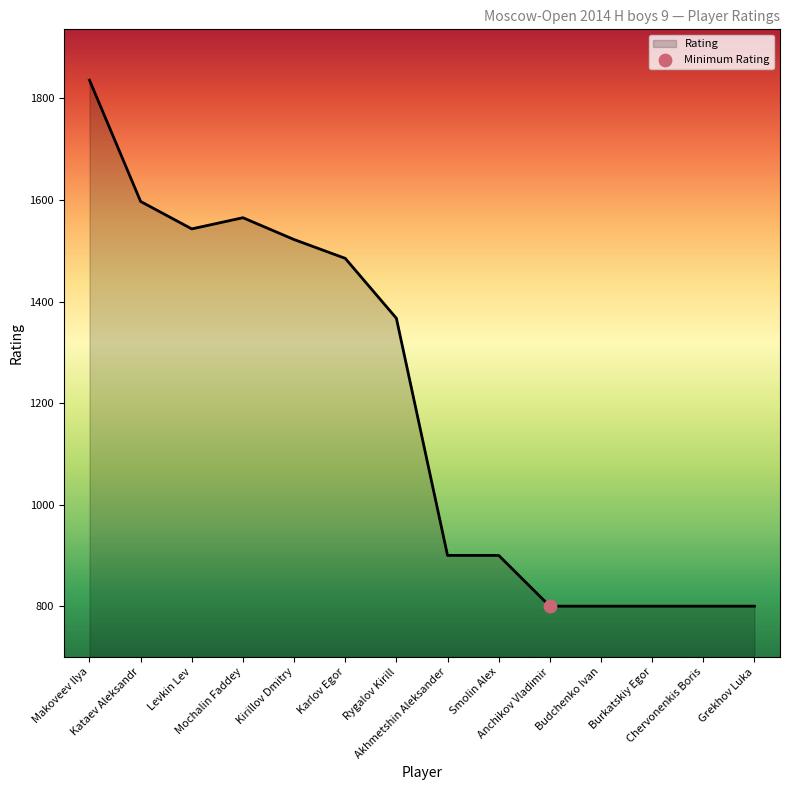

What is the change in value from Levkin Lev to Karlov Egor?

-58